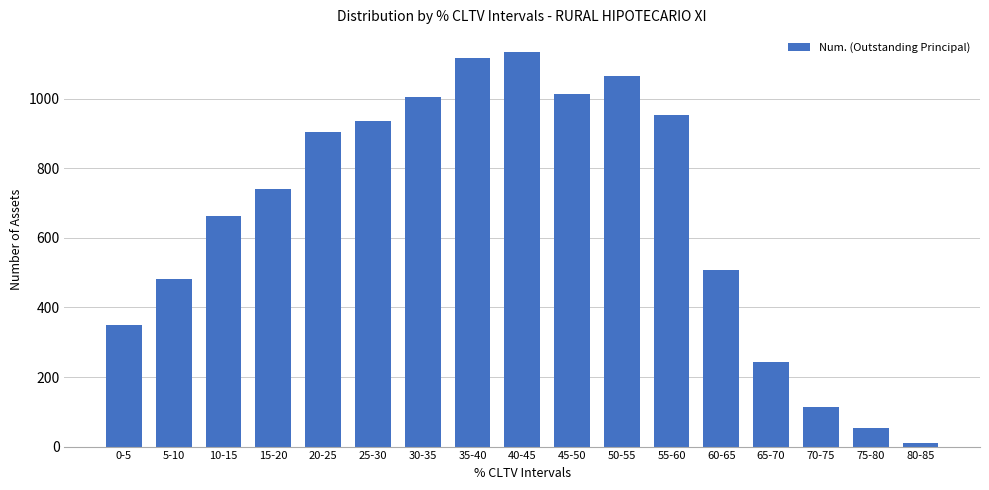

Where is the data nearest to the value 572?

60-65